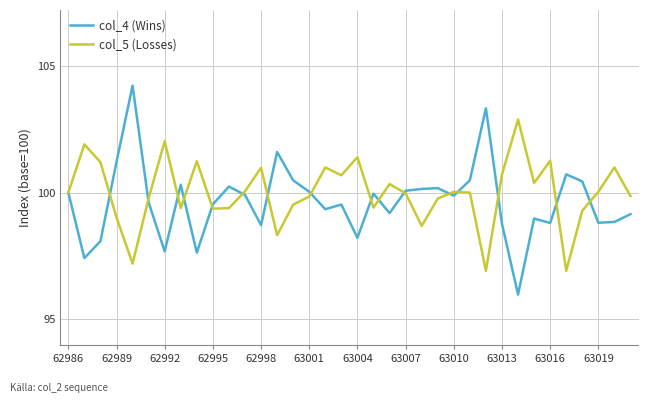

What is the maximum value for col_4 (Wins)?

104.2